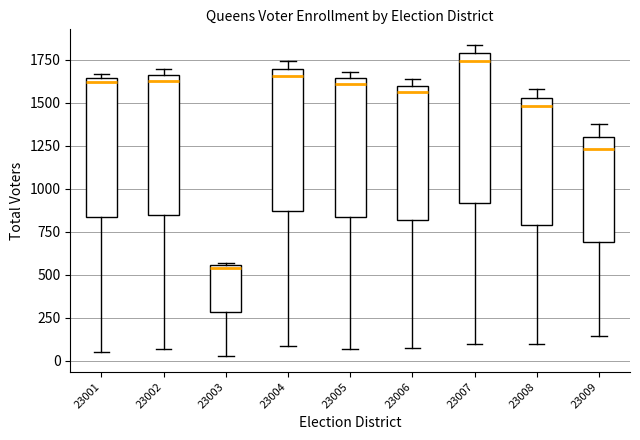

Reading left to right, read every box against the y-axis: the position of its median line, the range the box covers, and the ends of its whiskers. The values are not printed on the chart, so give them approximately, as read against the axis.

23001: median 1600, box 850 to 1650, whiskers 50 to 1650 (just above the box's upper edge)
23002: median 1650 (just below the box's upper edge), box 850 to 1650, whiskers 50 to 1700
23003: median 550, box 300 to 550, whiskers 50 to 550
23004: median 1650, box 850 to 1700, whiskers 100 to 1750
23005: median 1600, box 850 to 1650, whiskers 50 to 1700
23006: median 1550, box 800 to 1600, whiskers 100 to 1650
23007: median 1750, box 900 to 1800, whiskers 100 to 1850
23008: median 1500, box 800 to 1550, whiskers 100 to 1600
23009: median 1250, box 700 to 1300, whiskers 150 to 1400